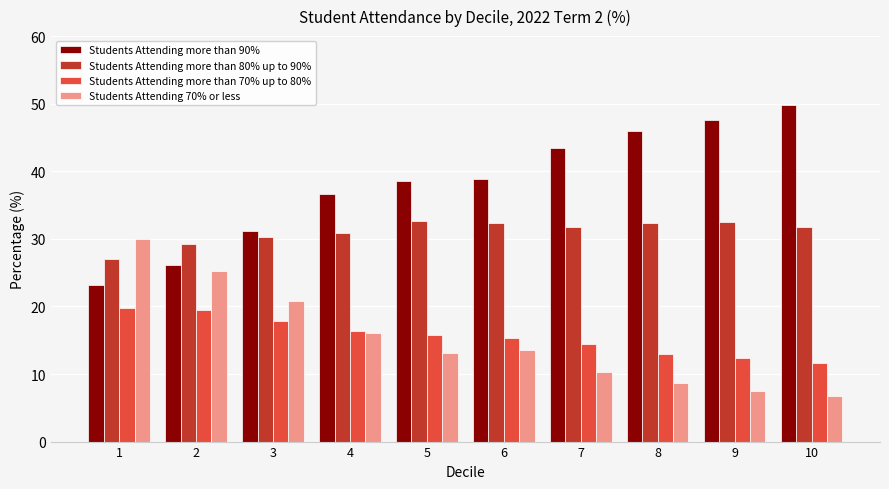

How many bars are there in total?

40